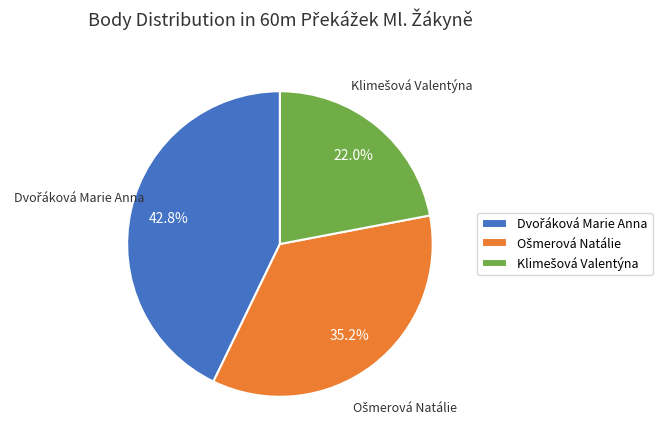

Is there any slice that represents more than half of the pie?

No